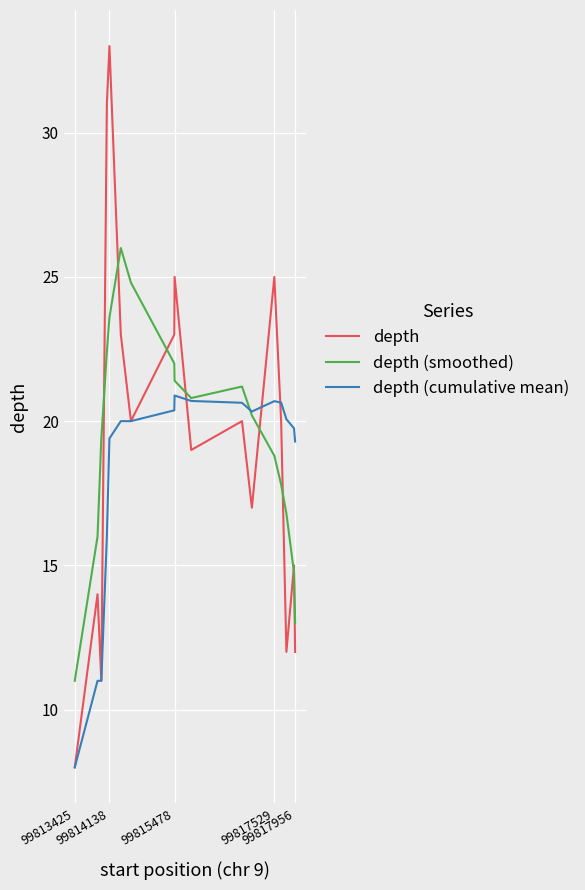

What is the average value of the depth (smoothed) series?

19.4